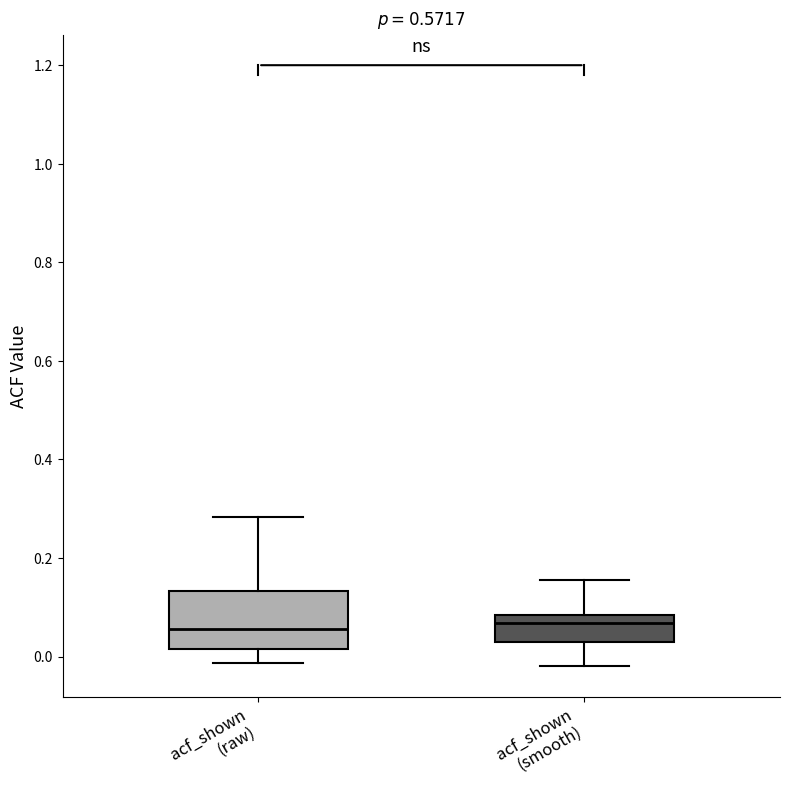

Reading left to right, read every box against the y-axis: the position of its median line, the range the box covers, and the ends of its whiskers. The values are not printed on the chart, so give them approximately, as read against the axis.

acf_shown (raw): median 0.06, box 0.02 to 0.14, whiskers -0.02 to 0.28
acf_shown (smooth): median 0.06, box 0.02 to 0.08, whiskers -0.02 to 0.16